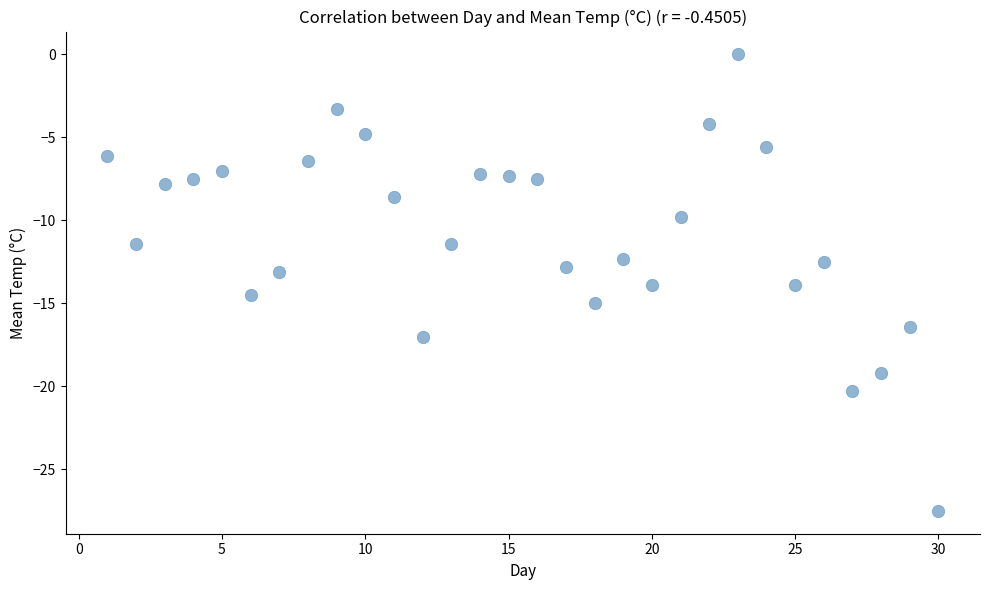

What is the range of Y values (max minus min)?

27.5